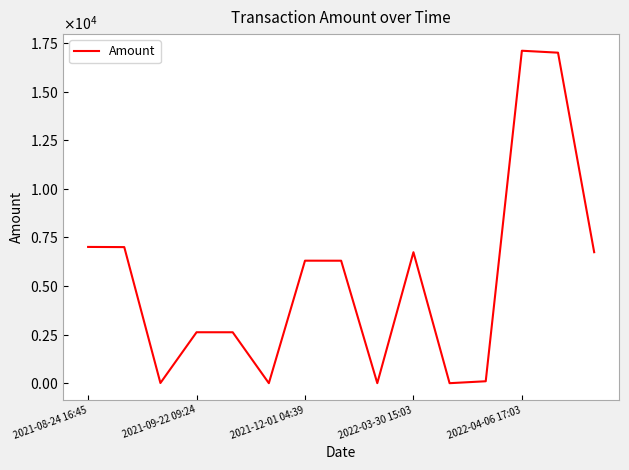

True or false: the data has more than 2 interior local peaks.

True